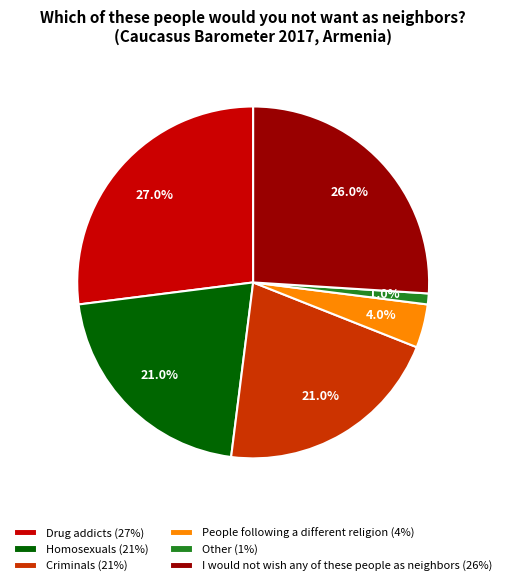

Approximately how many times larger is the value at Criminals compared to Drug addicts?

0.8